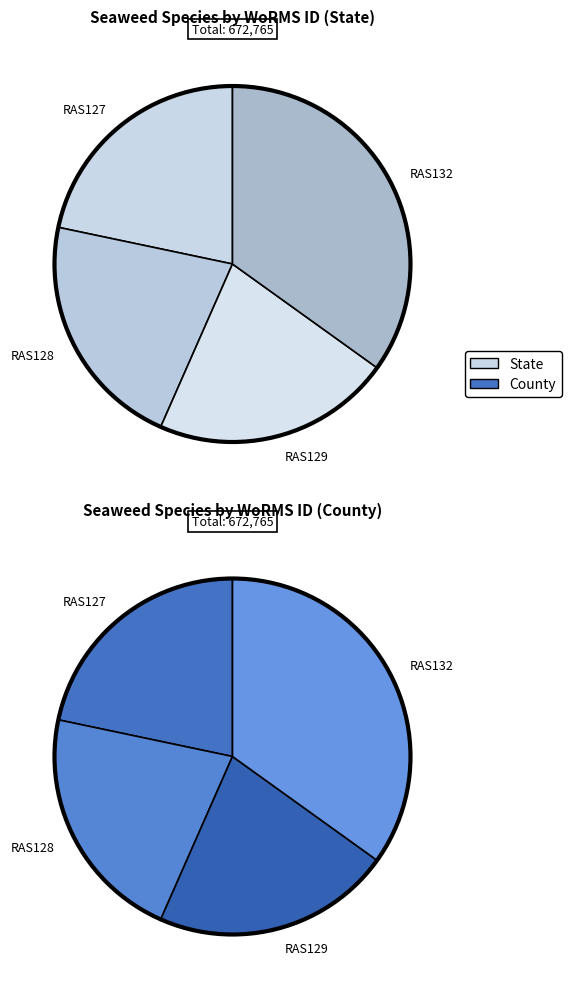

To the nearest percent, what is the difference between the largest and smallest slice percentages?

13%